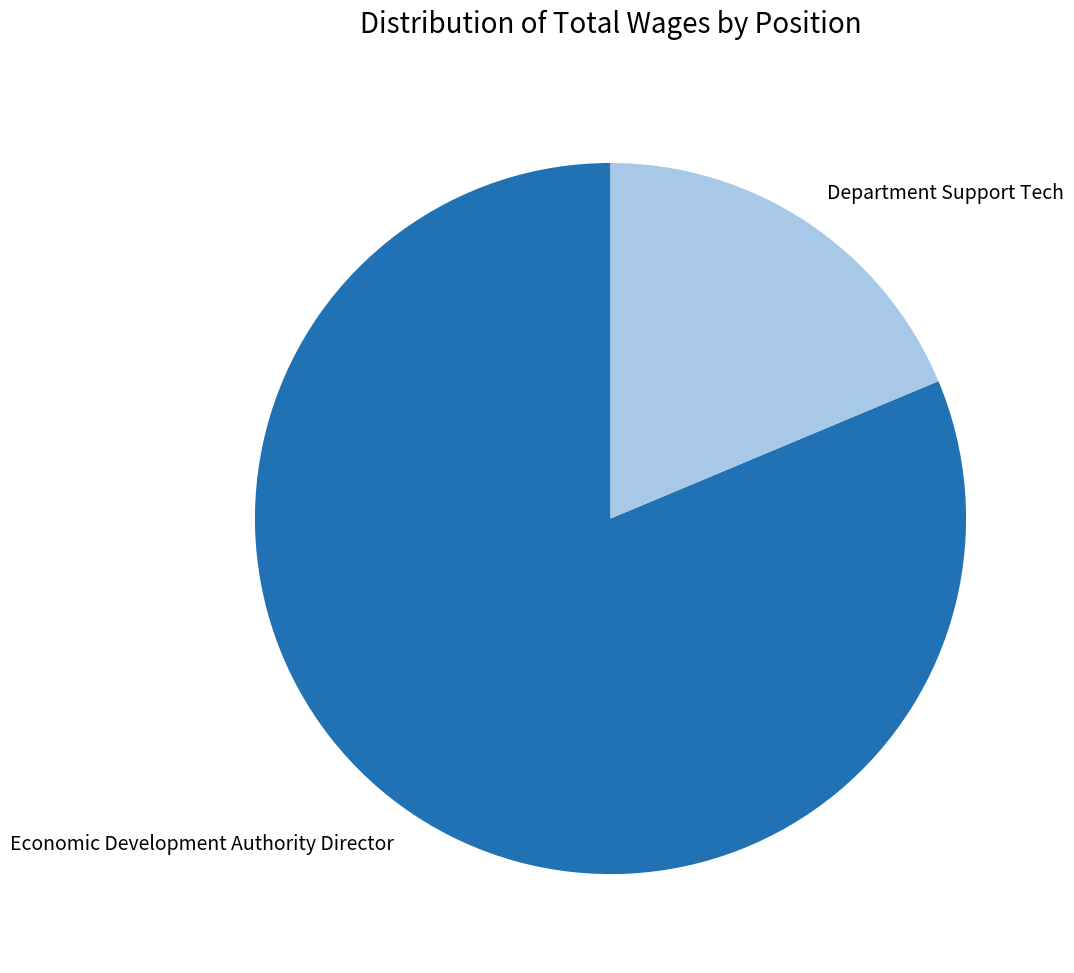

Do Economic Development Authority Director and Department Support Tech together represent more than half of the pie?

Yes